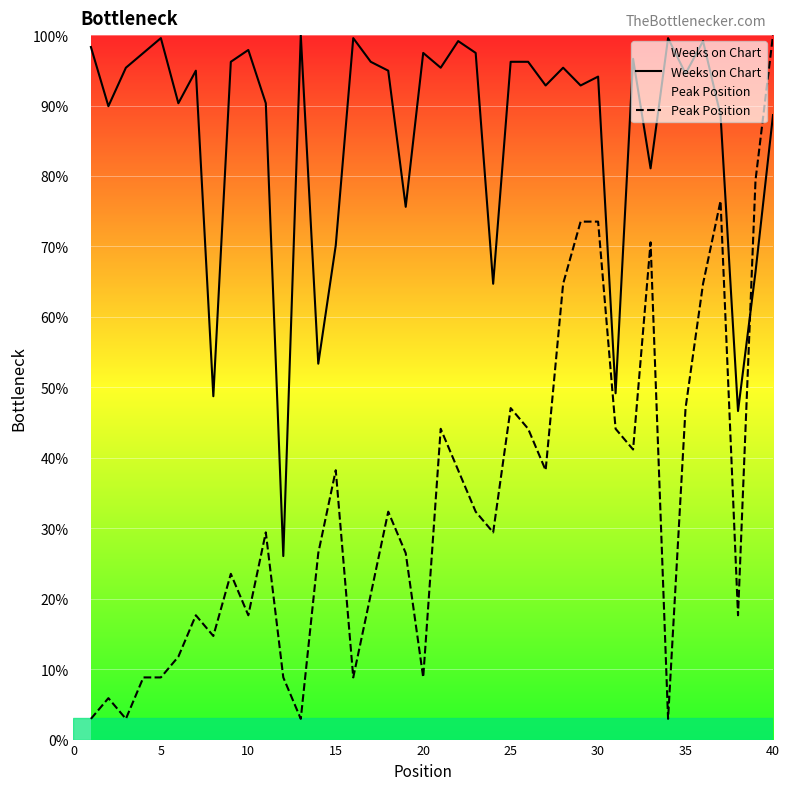

Reading left to right, transcribe all the data shown in this chart.

Weeks on Chart: 98.3	89.9	95.4	97.5	99.6	90.3	95.0	48.7	96.2	97.9	90.3	26.1	100.0	53.4	70.2	99.6	96.2	95.0	75.6	97.5	95.4	99.2	97.5	64.7	96.2	96.2	92.9	95.4	92.9	94.1	49.2	96.6	81.1	99.6	94.5	99.2	88.7	46.6	66.4	88.7
Peak Position: 2.9	5.9	2.9	8.8	8.8	11.8	17.6	14.7	23.5	17.6	29.4	8.8	2.9	26.5	38.2	8.8	20.6	32.4	26.5	8.8	44.1	38.2	32.4	29.4	47.1	44.1	38.2	64.7	73.5	73.5	44.1	41.2	70.6	2.9	47.1	64.7	76.5	17.6	79.4	100.0